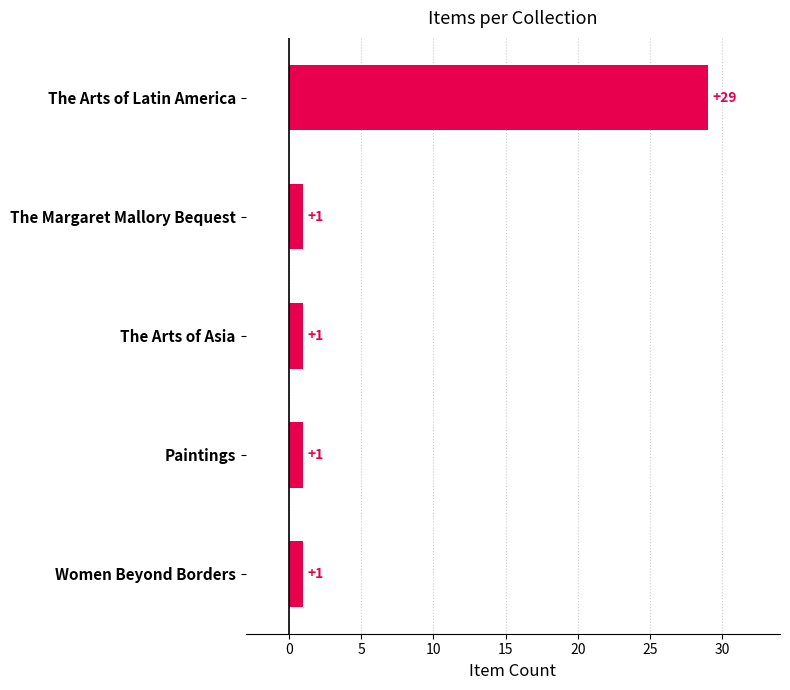

What is the sum of all values?

33